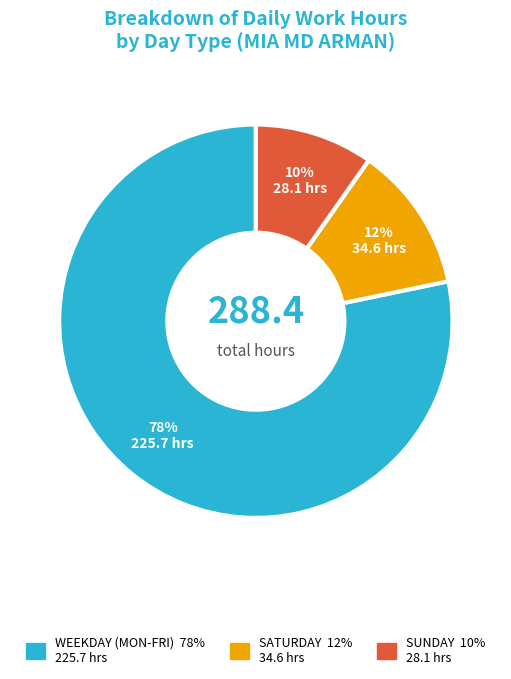

Is there a majority slice in this chart?

Yes